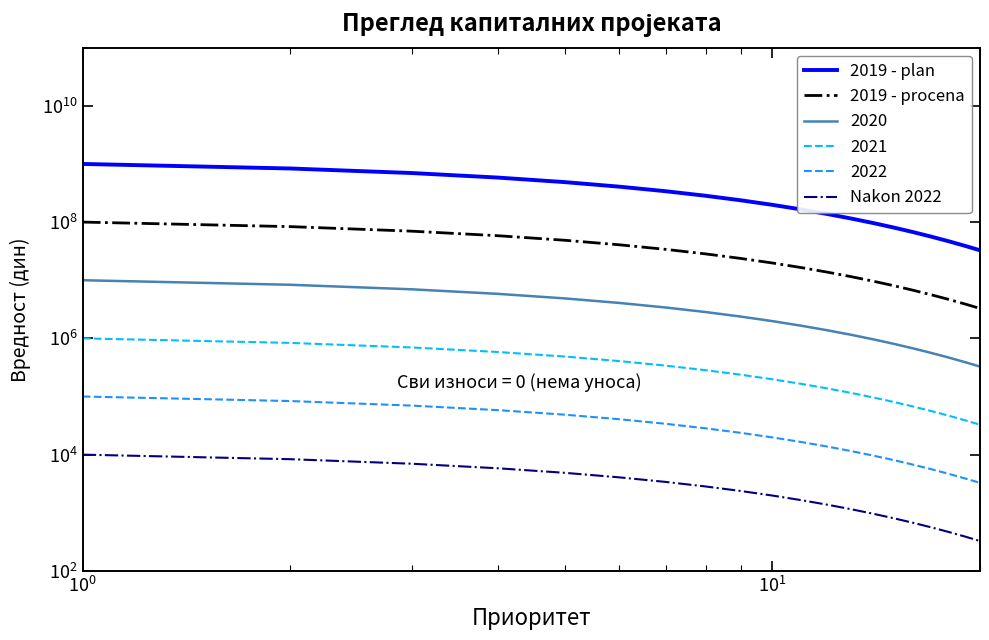

At how many categories does at least one series exceed 863956196?

1